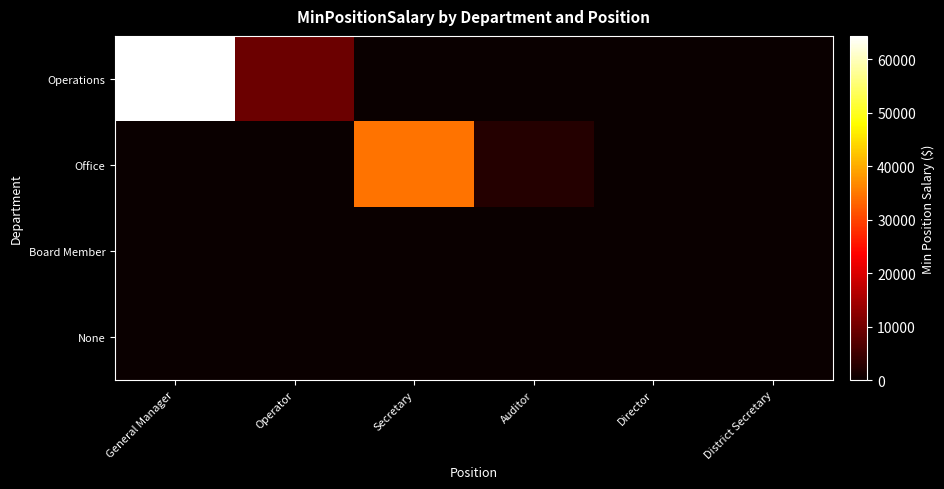

Rank the series by their maximum value, from lowest to highest.

Board Member, None, Office, Operations